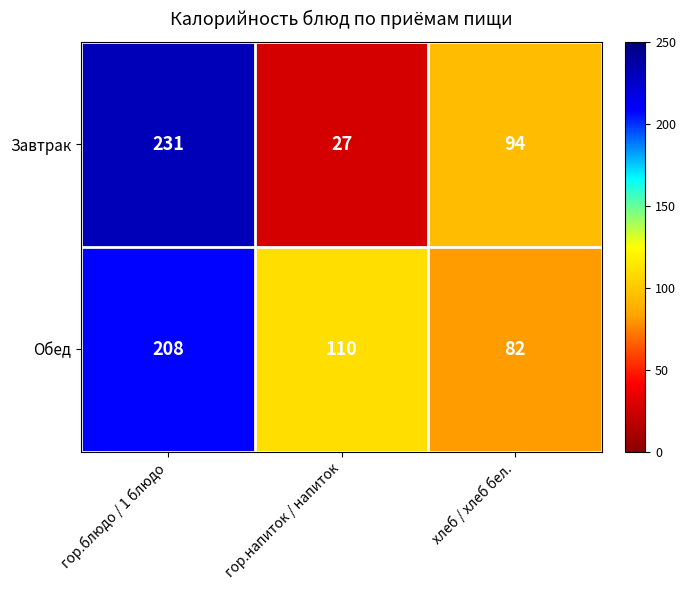

How many categories are shown in the chart?

3